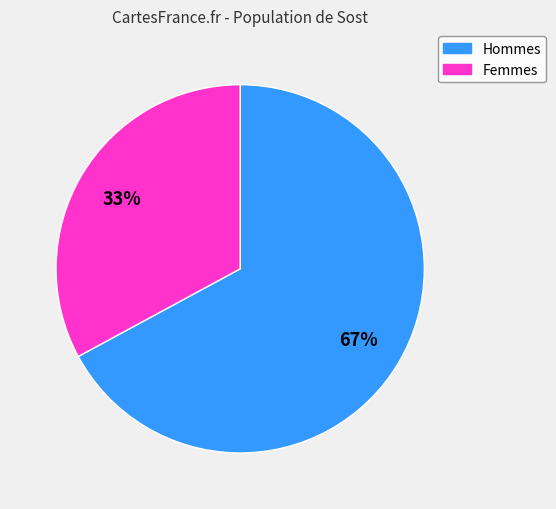

The Femmes slice represents 26% of the pie. True or false?

False